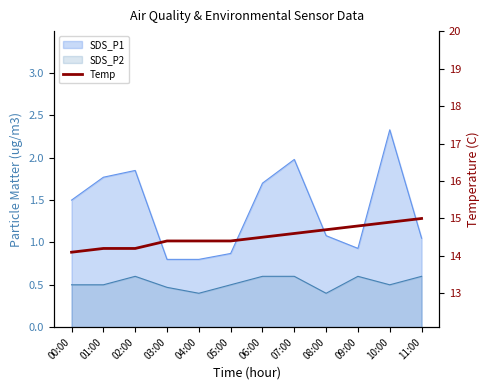

Reading right to left, extract all data points from this chart.

11:00=15.0	10:00=14.9	09:00=14.8	08:00=14.7	07:00=14.6	06:00=14.5	05:00=14.4	04:00=14.4	03:00=14.4	02:00=14.2	01:00=14.2	00:00=14.1